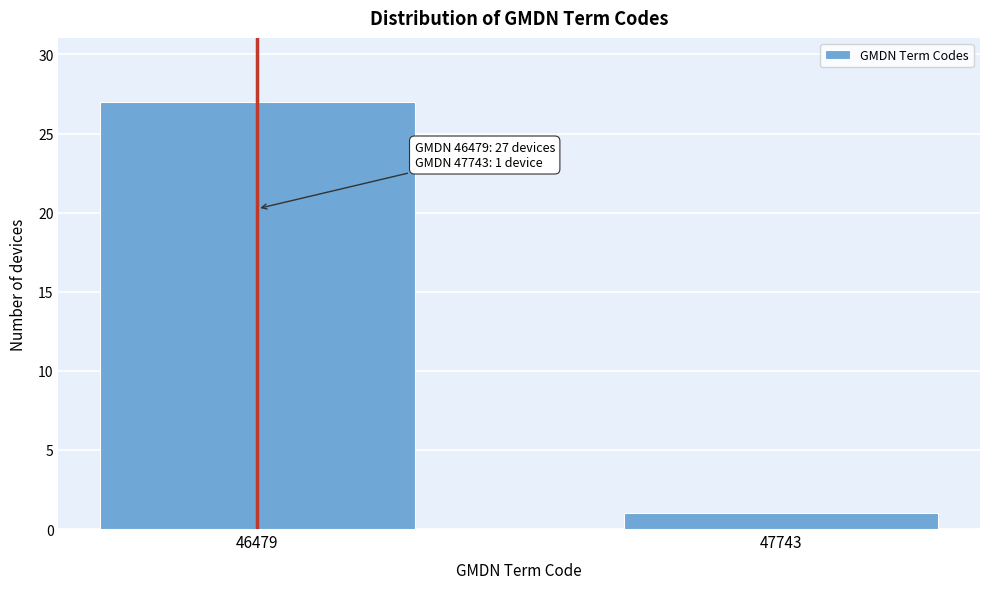

Reading left to right, list all the values displayed in this chart.

46479=27	47743=1